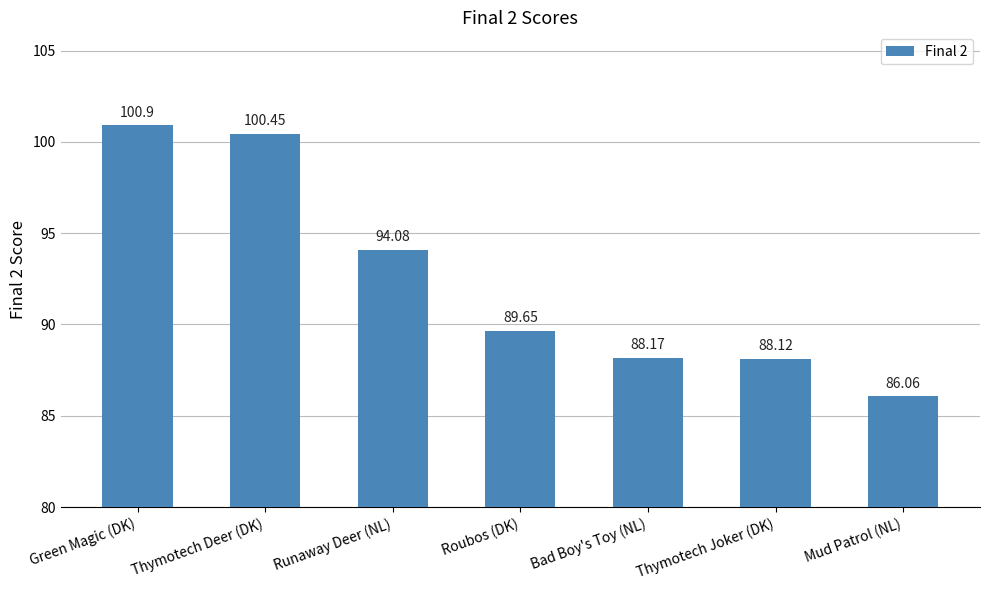

Is it true that the value at Bad Boy's Toy (NL) is 88.2?

True